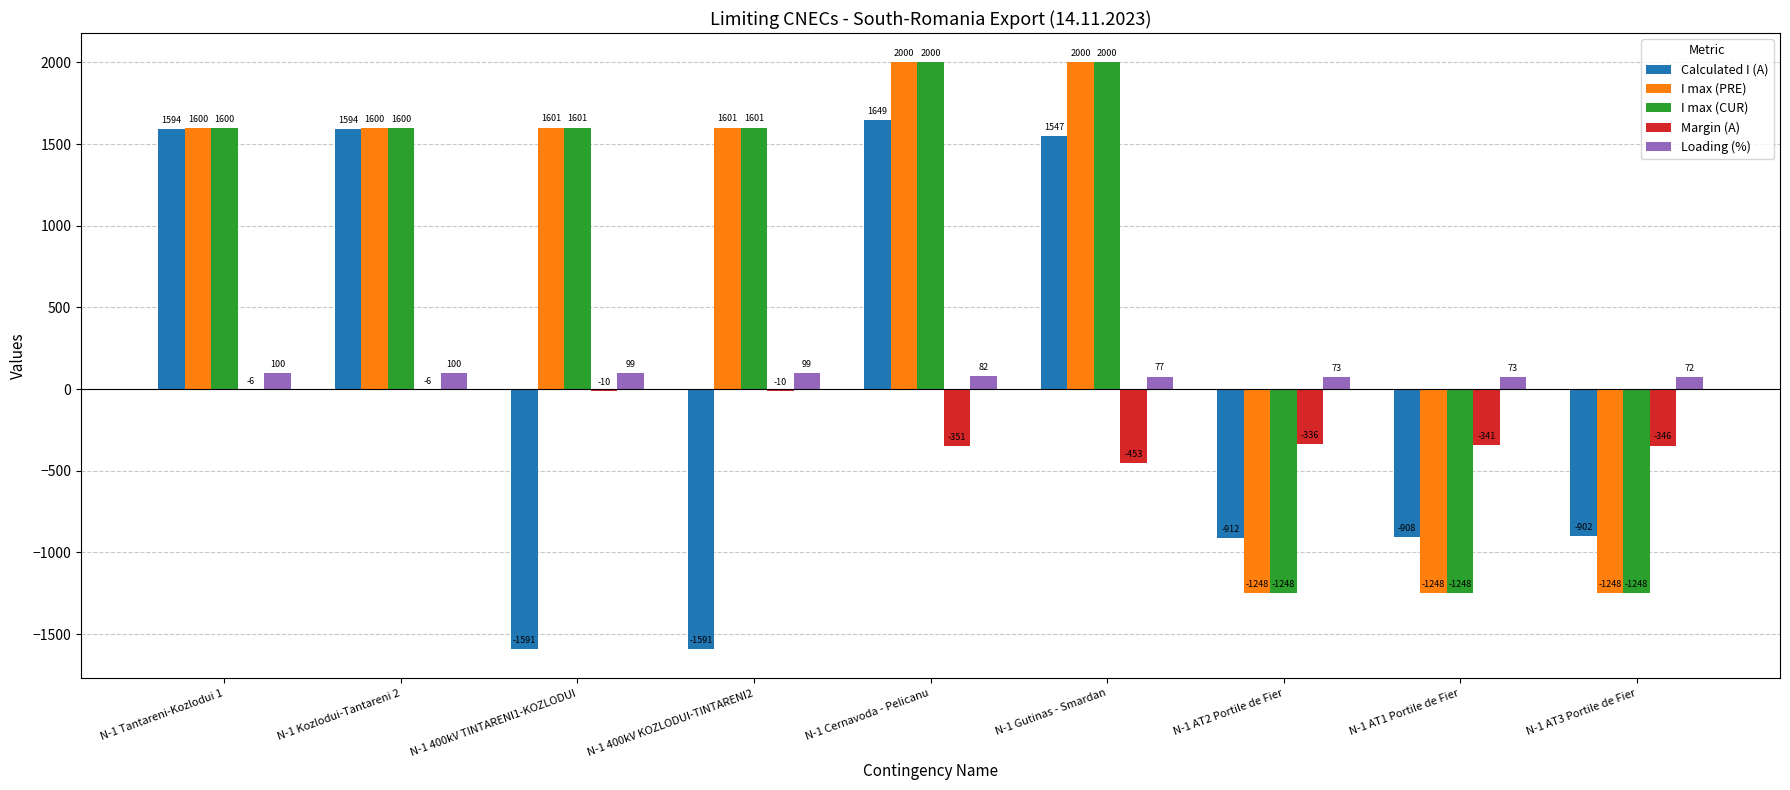

Are the bars grouped side by side (vs. stacked)?

Yes